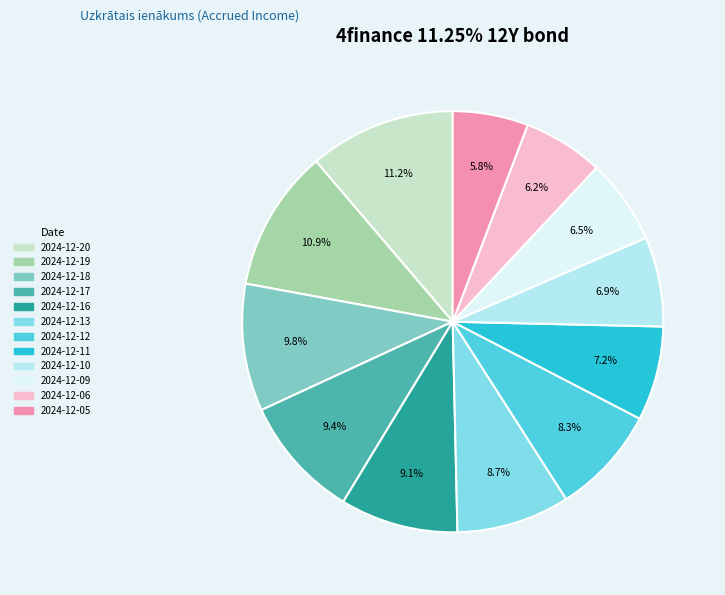

What percentage is the 2024-12-12 slice, to the nearest percent?

8%